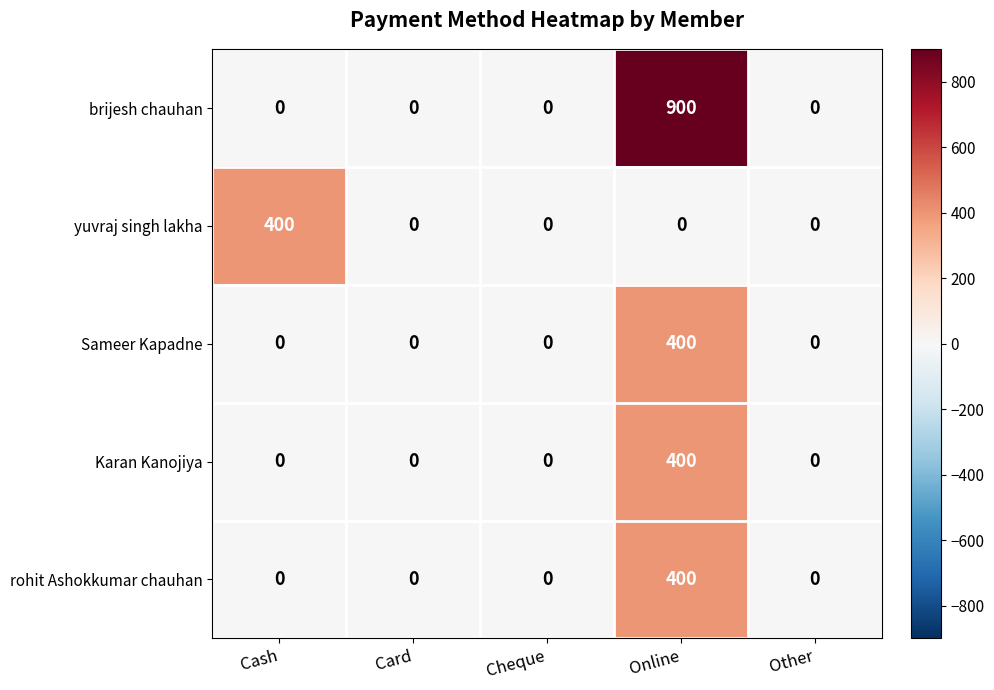

True or false: yuvraj singh lakha has a value of -191 at Cheque.

False